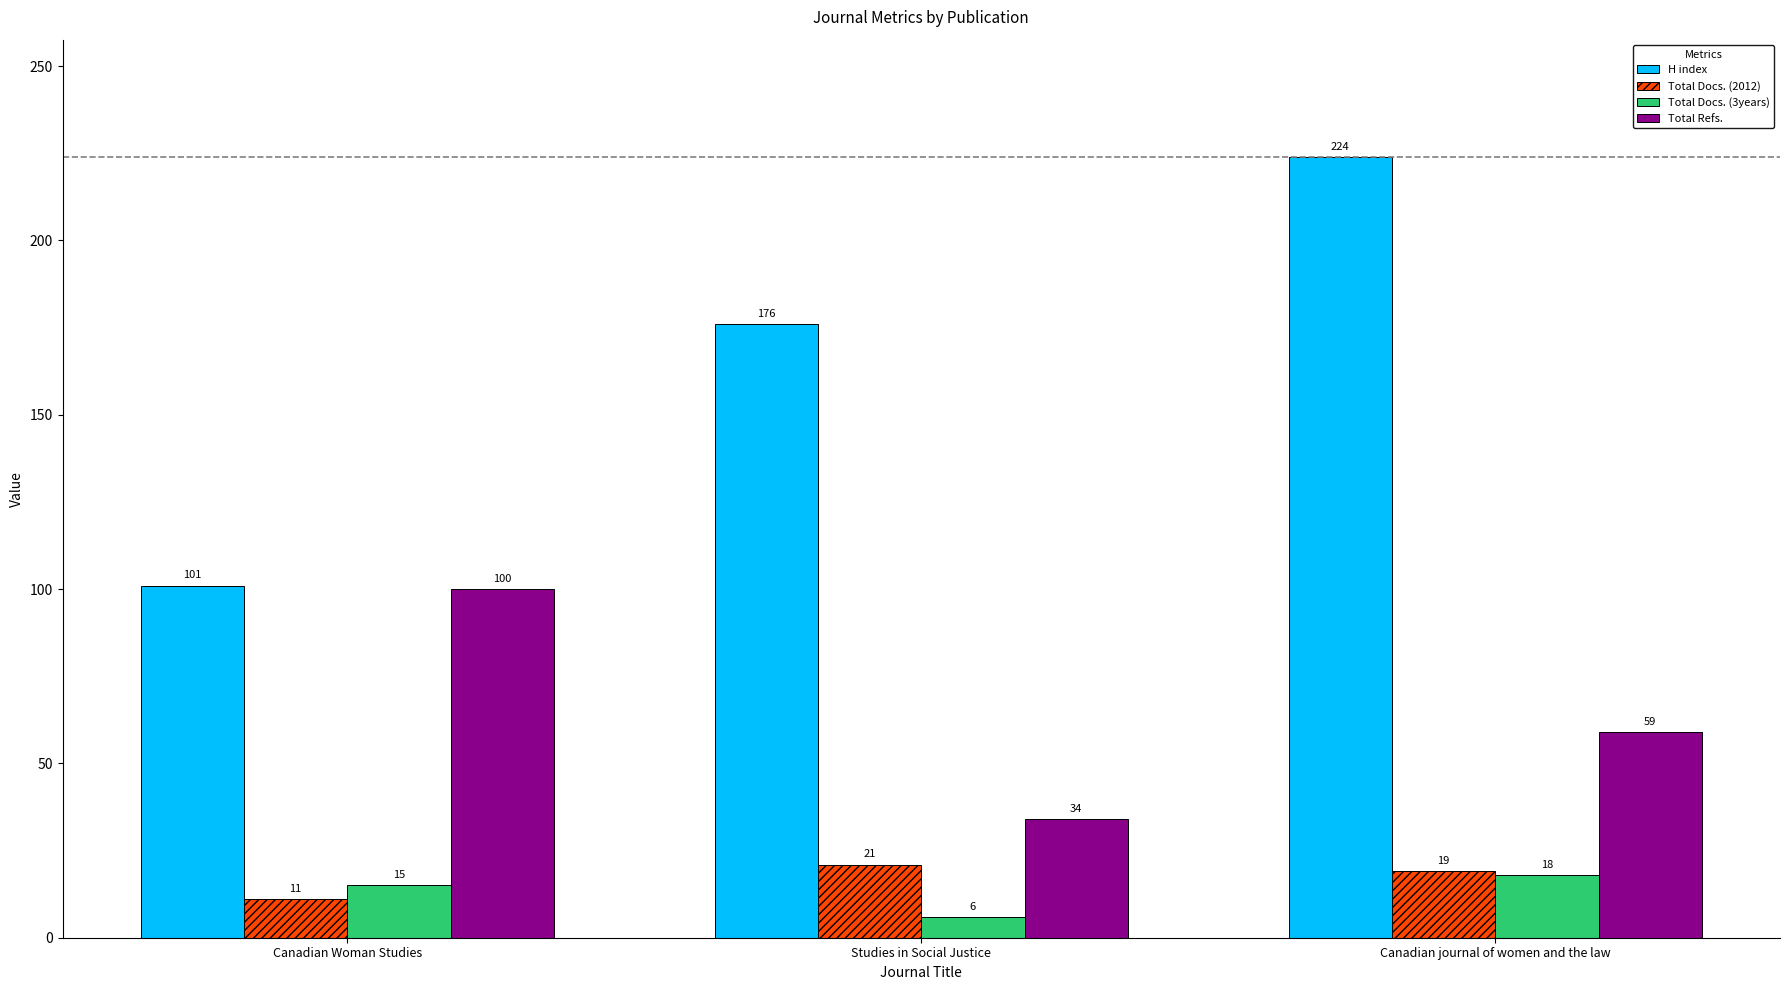

Which series has the widest spread of values?

H index